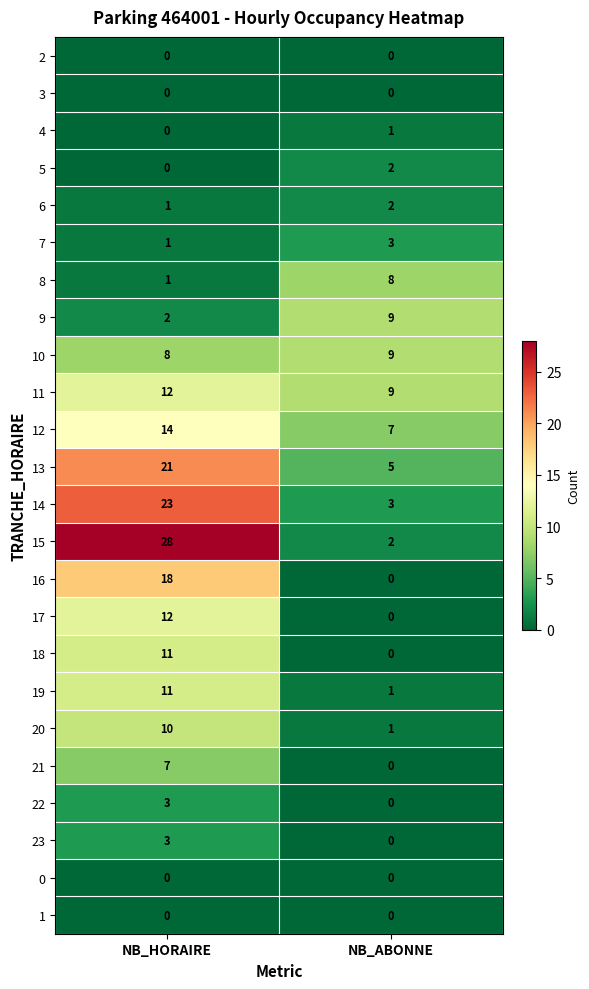

List the labels in order of 19 value, smallest first.

NB_ABONNE, NB_HORAIRE